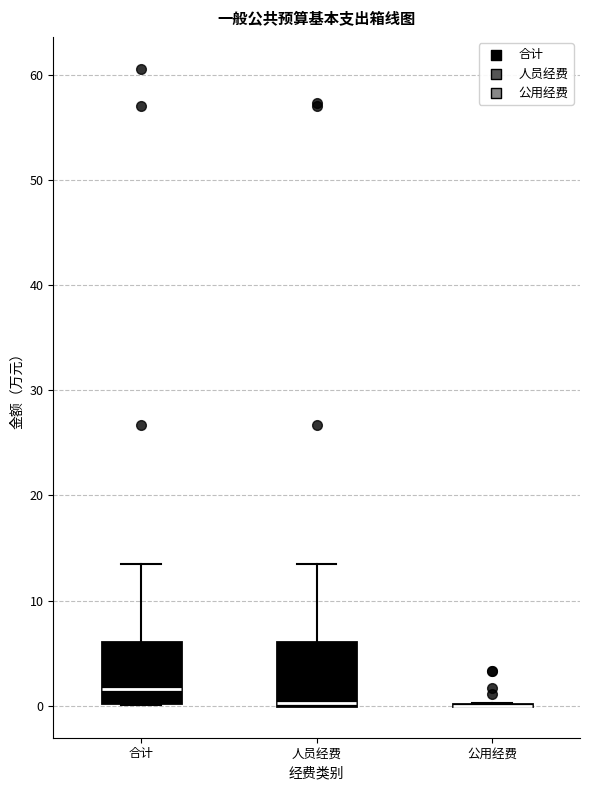

Where does the upper whisker of the box for 人员经费 end on the y-axis? The values are not printed on the chart, so give them approximately, as read against the axis.

13